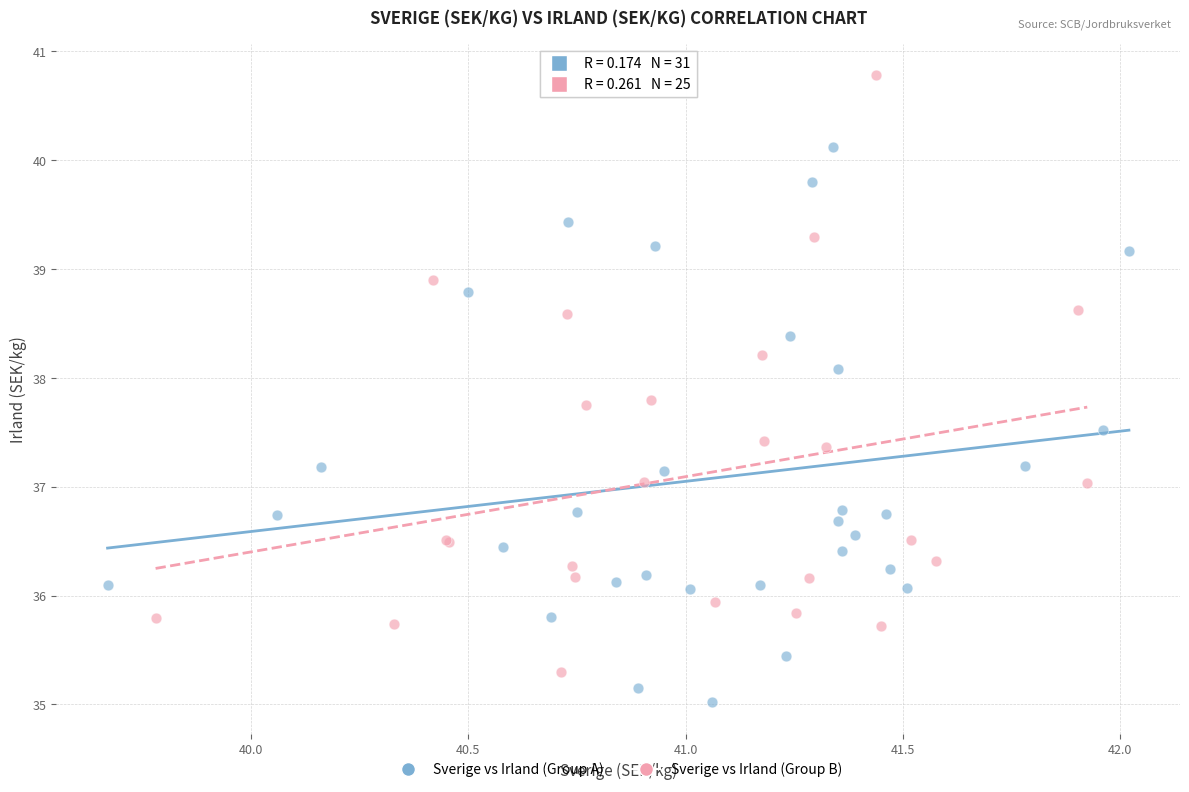

Which series contains the lowest Y value?

Sverige vs Irland (Group A)